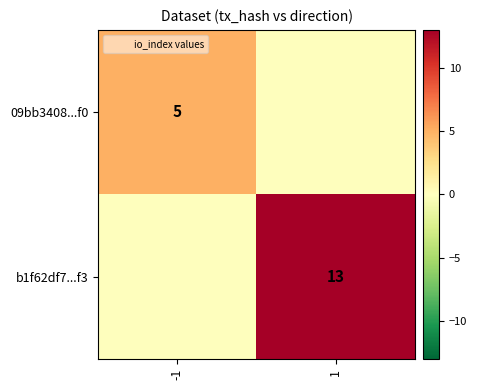

What is the sum of the b1f62df7...f3 values at 1 and -1?

13